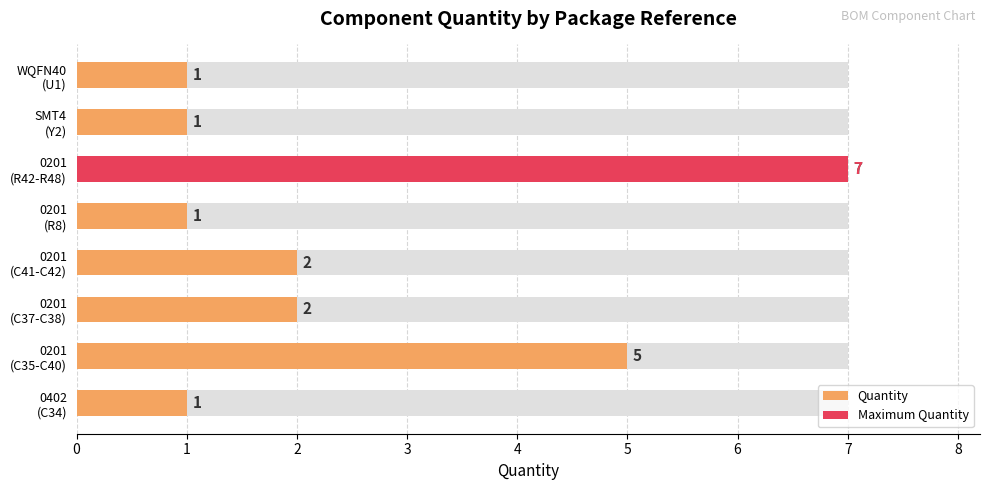

Read the value at 0201 (R8).

1